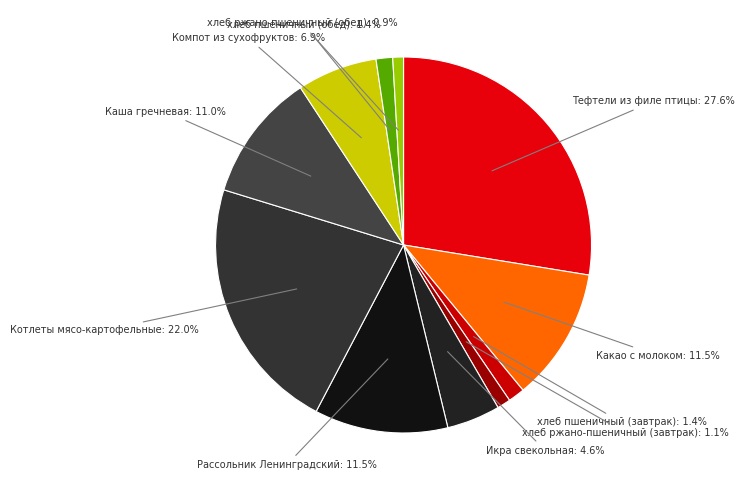

How many slices are in this pie chart?

11